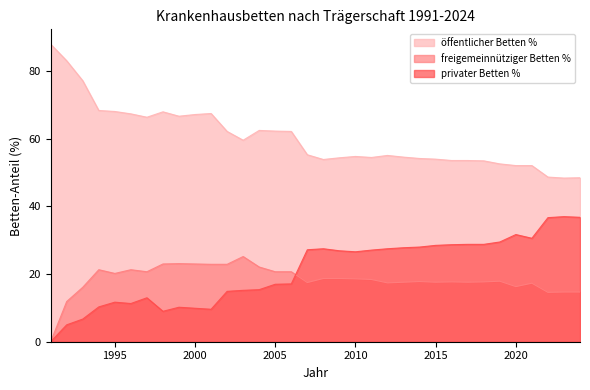

The öffentlicher Betten % series shows 24.8 at 2000. True or false?

False